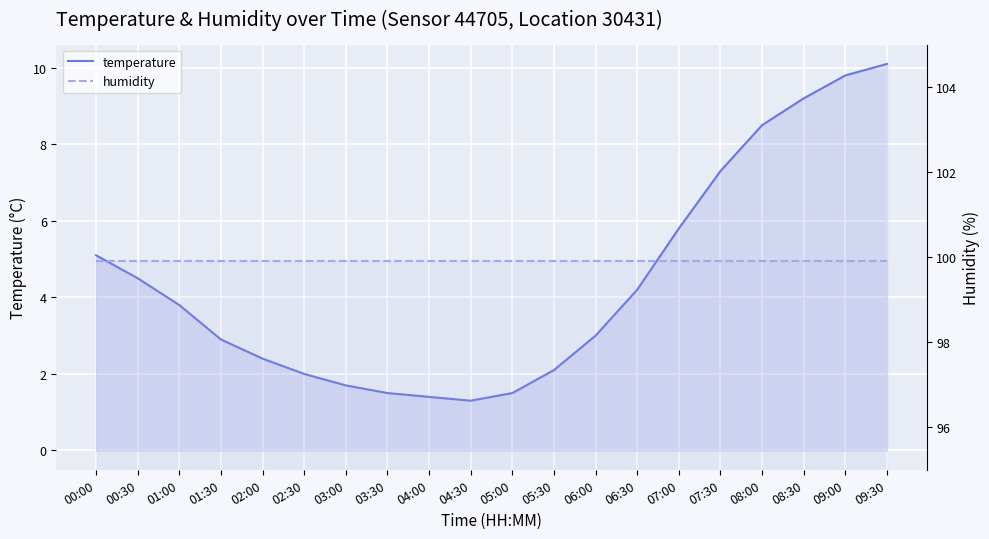

True or false: temperature and humidity cross at least once.

False